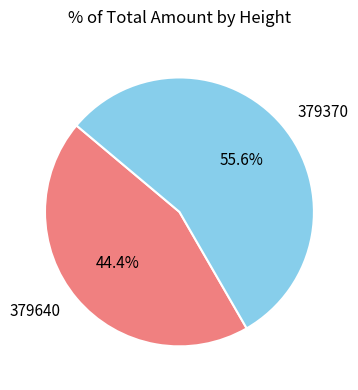

Does any single category account for the majority?

Yes